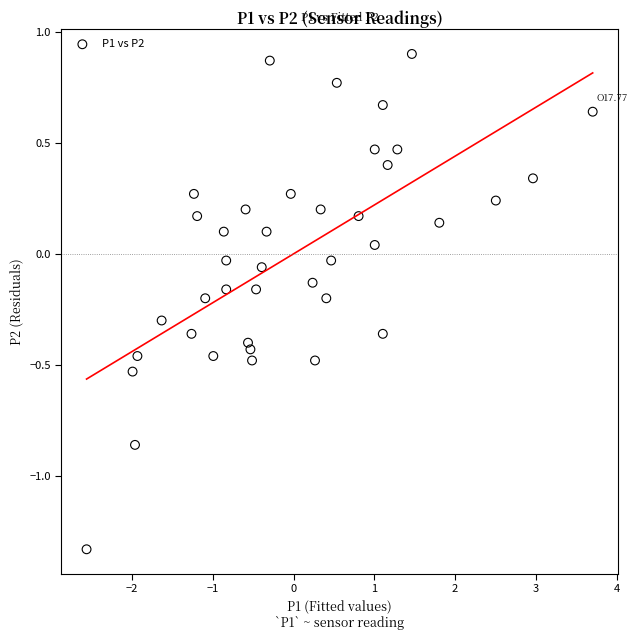

What is the range of X values (max minus min)?

6.3